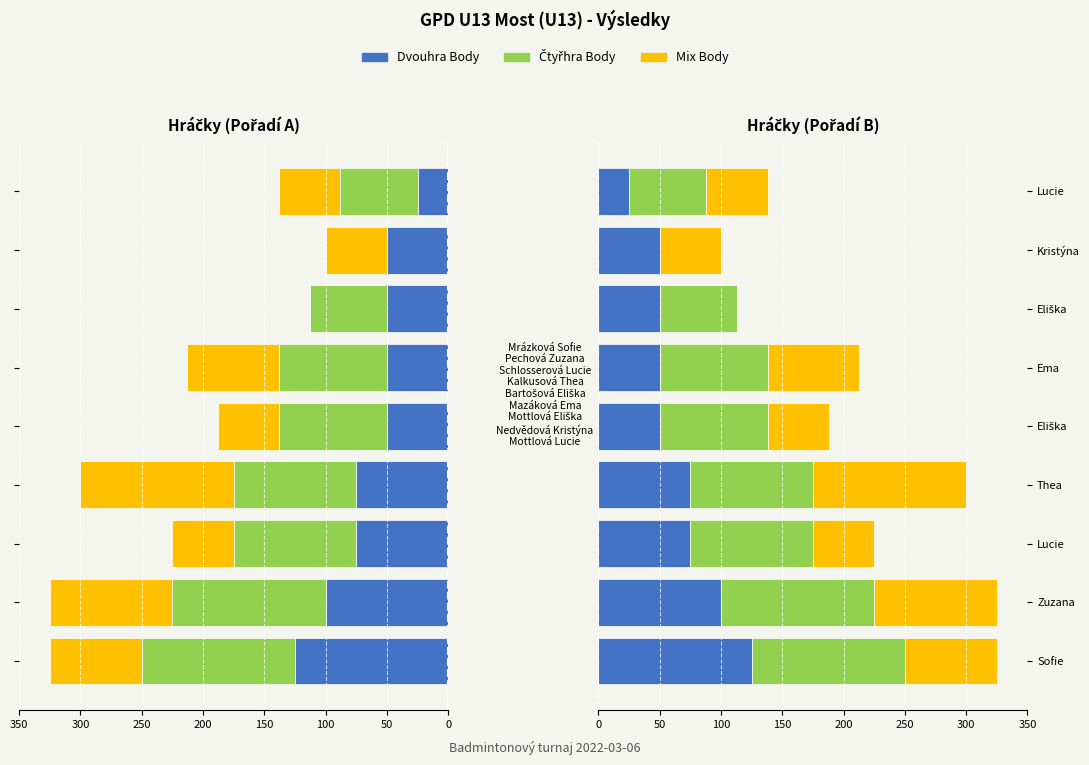

What are all the series names shown in the legend?

Dvouhra Body, Čtyřhra Body, Mix Body